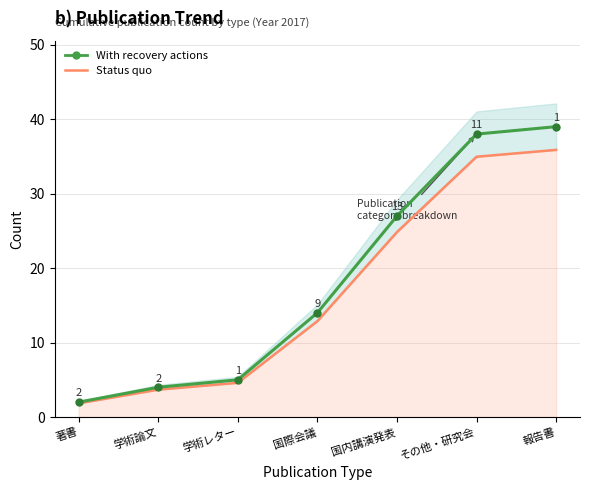

What is the value of the With recovery actions point at the 1st from the left?

2.0